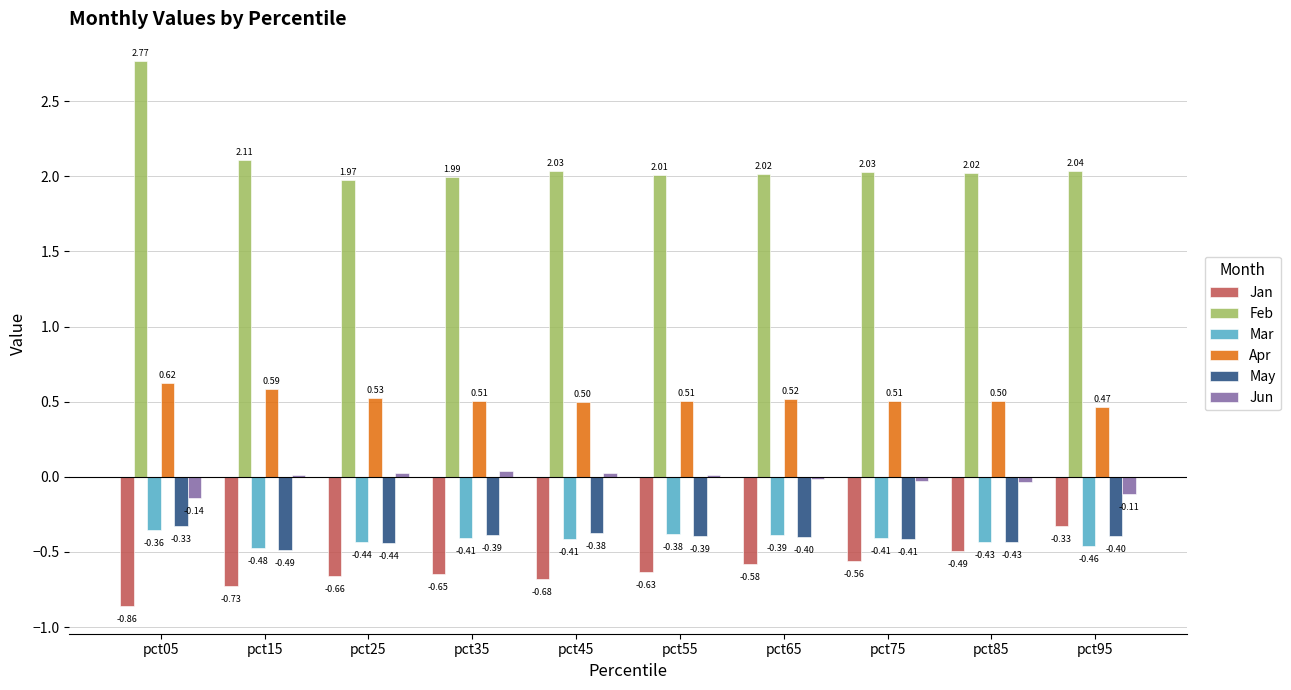

Between pct55 and pct65, which series saw the biggest shift?

Jan